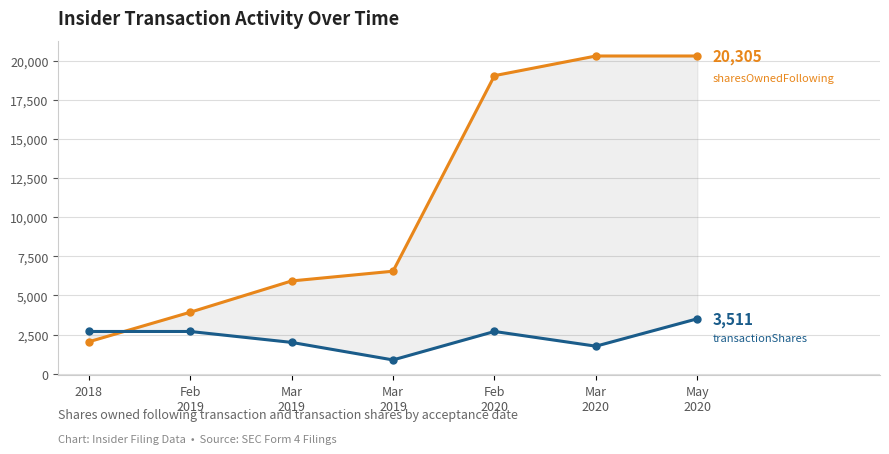

Read the transactionShares value at May
2020, to the nearest 50.

3500